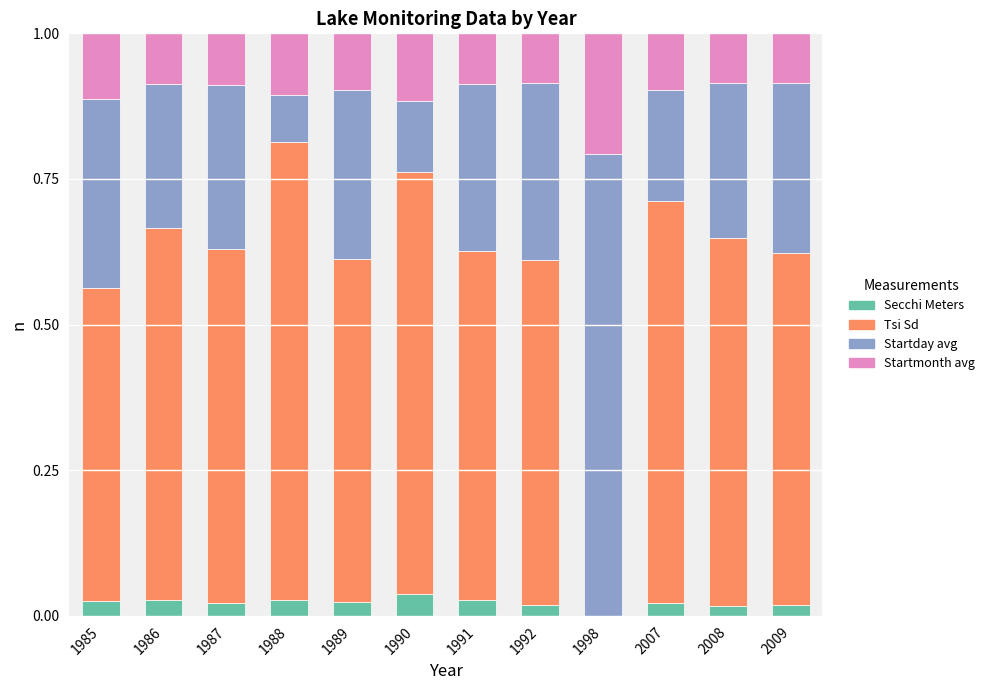

What is the total value across all series at 2007?

1.0